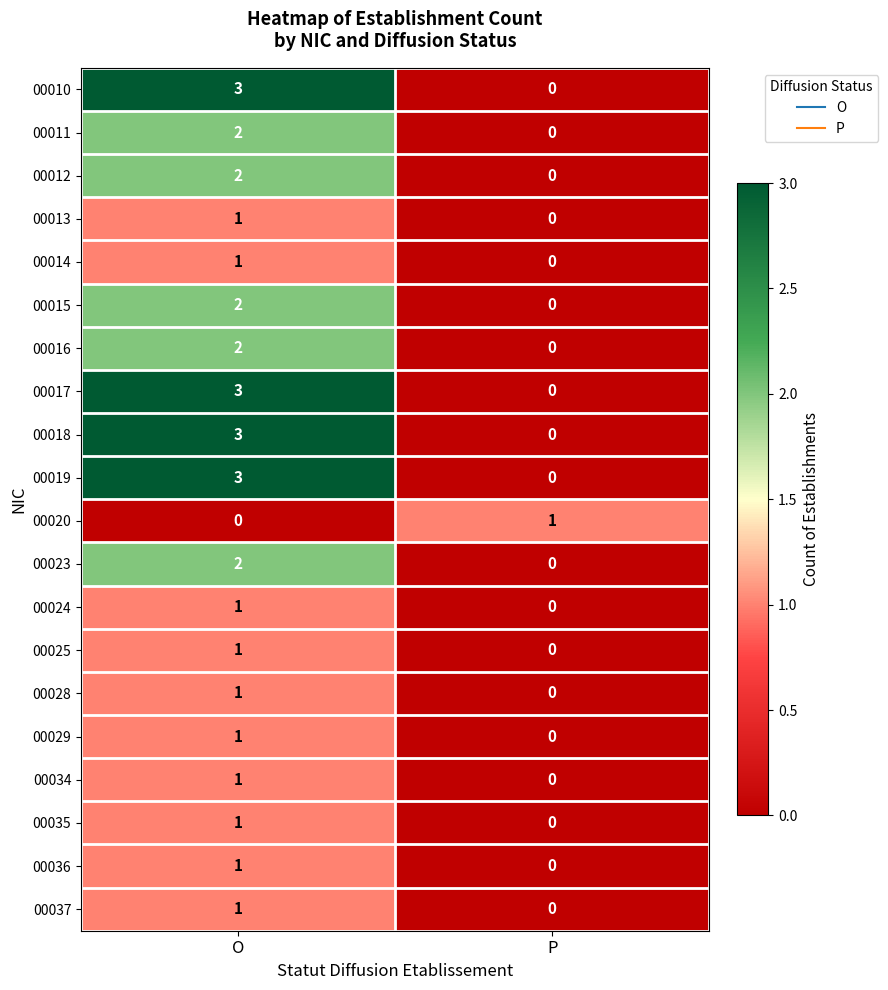

At which label is 00028 closest to 0?

P